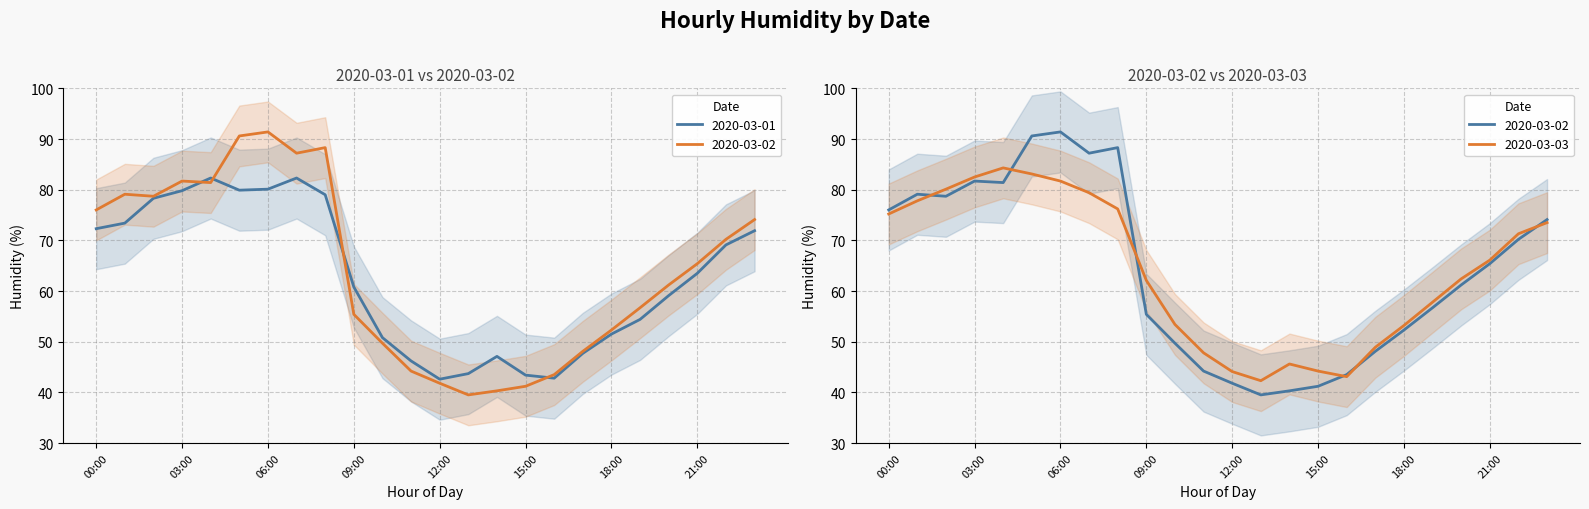

Which series has the widest spread of values?

2020-03-02